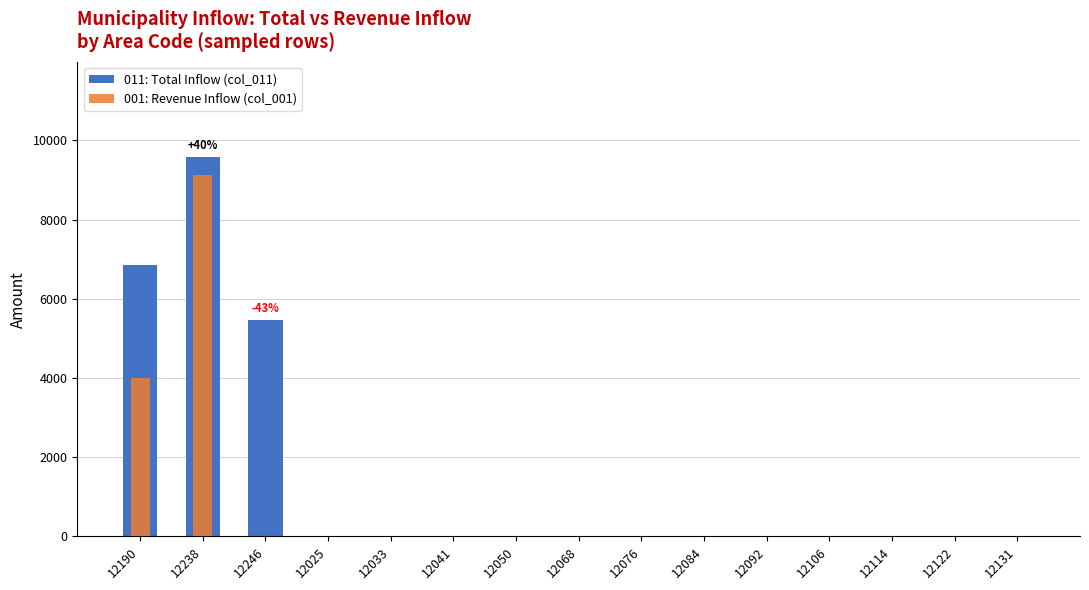

Which series has the largest range (max minus min)?

011: Total Inflow (col_011)